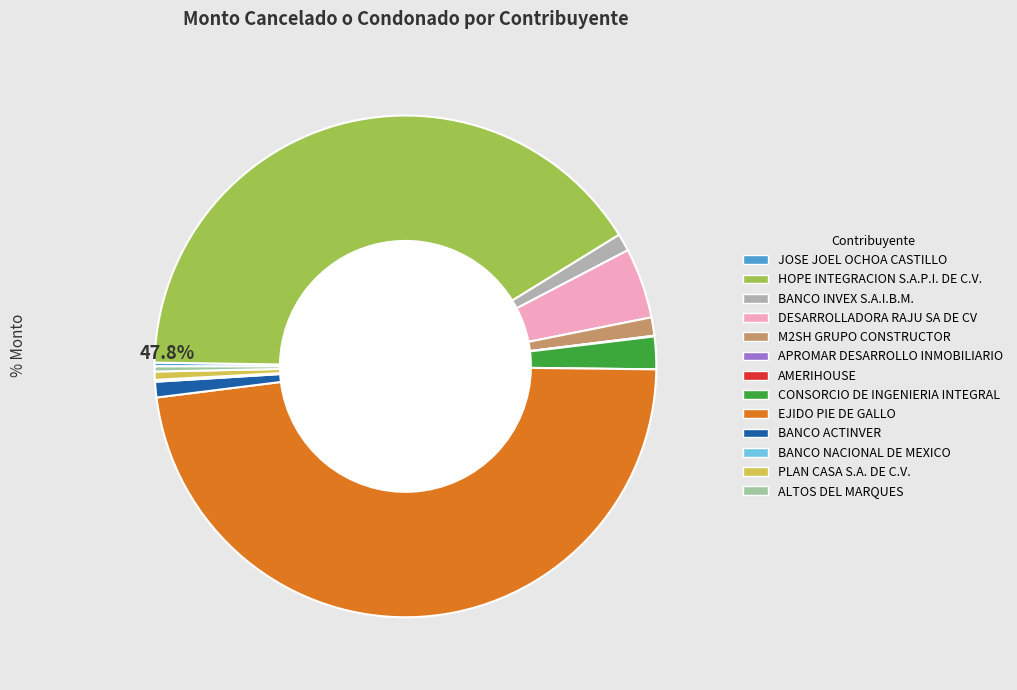

To the nearest percent, what is the difference between the largest and smallest slice percentages?

48%